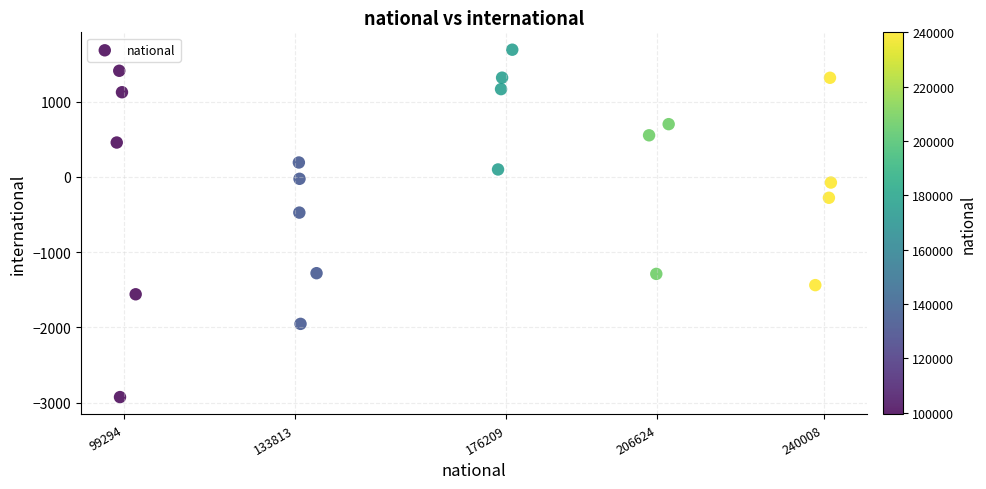

What Y value in the scatter plot is closest to -617?

-474.4